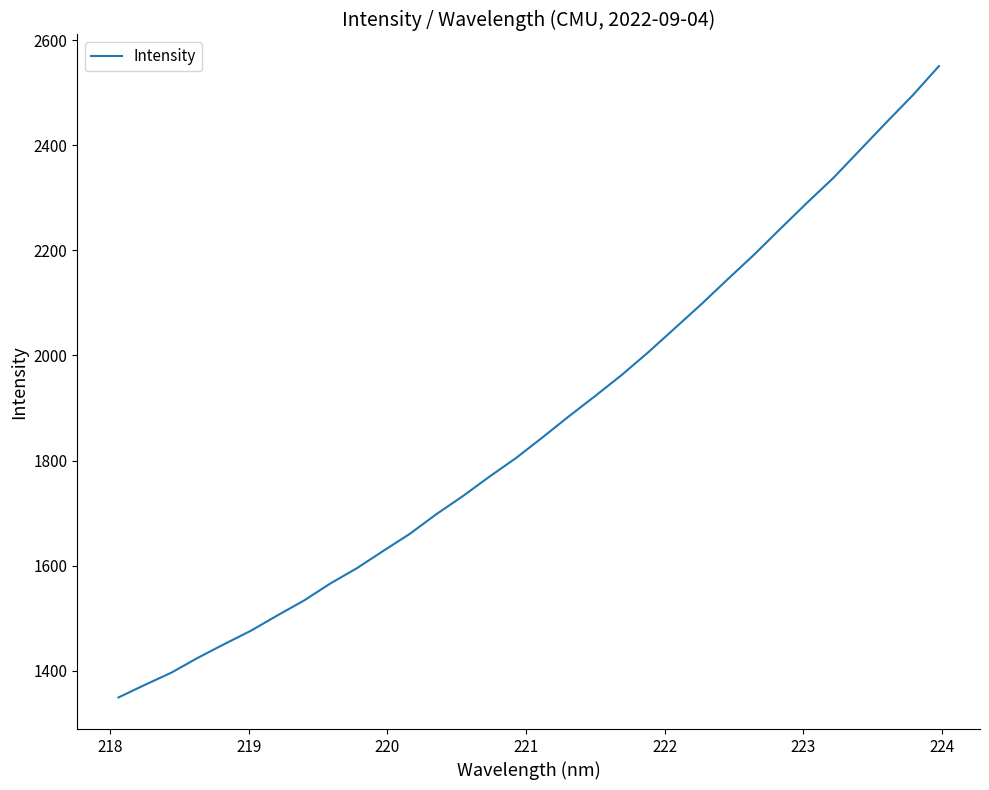

What is the greatest value displayed?

2550.5